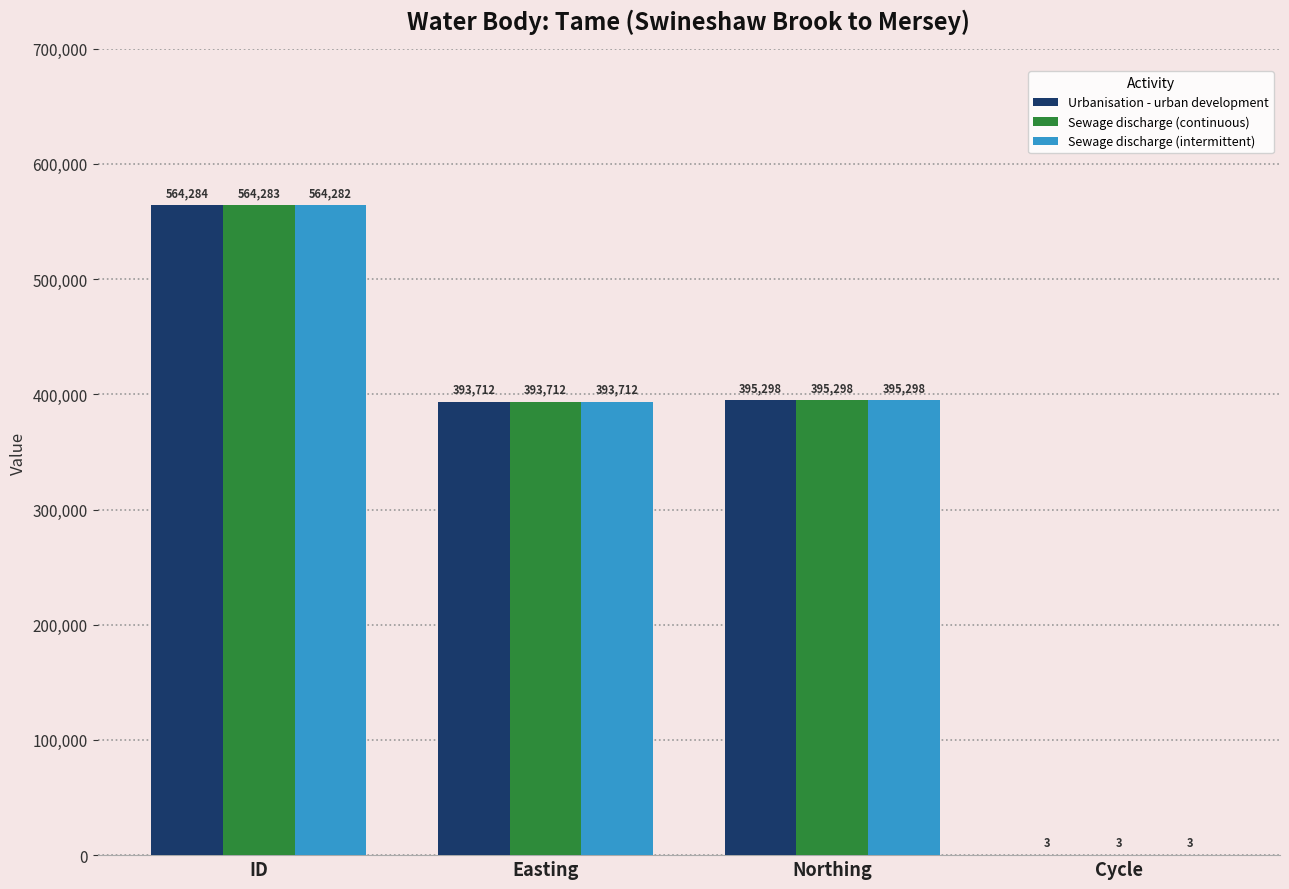

At which label does Sewage discharge (intermittent) first exceed 395298?

ID